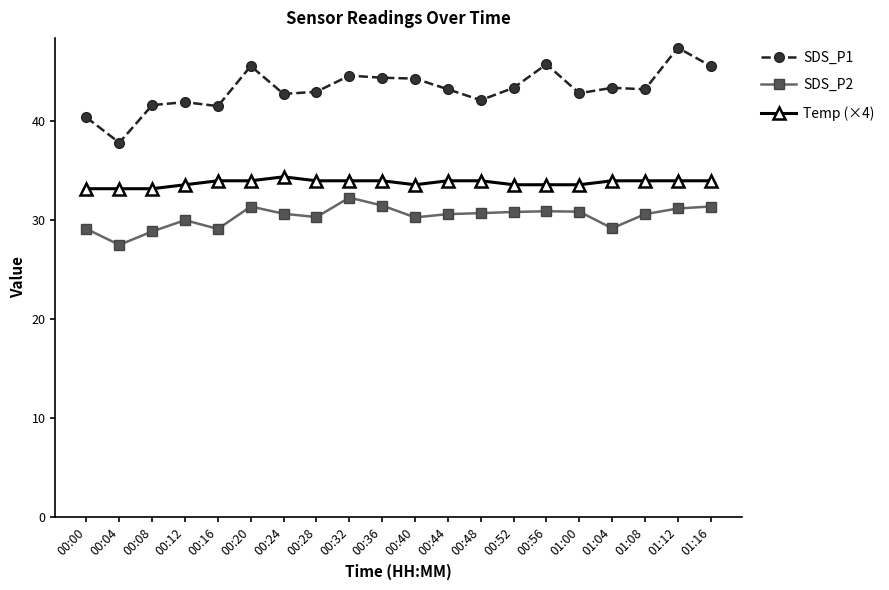

What is the value of the SDS_P1 point at the 14th from the left?

43.4